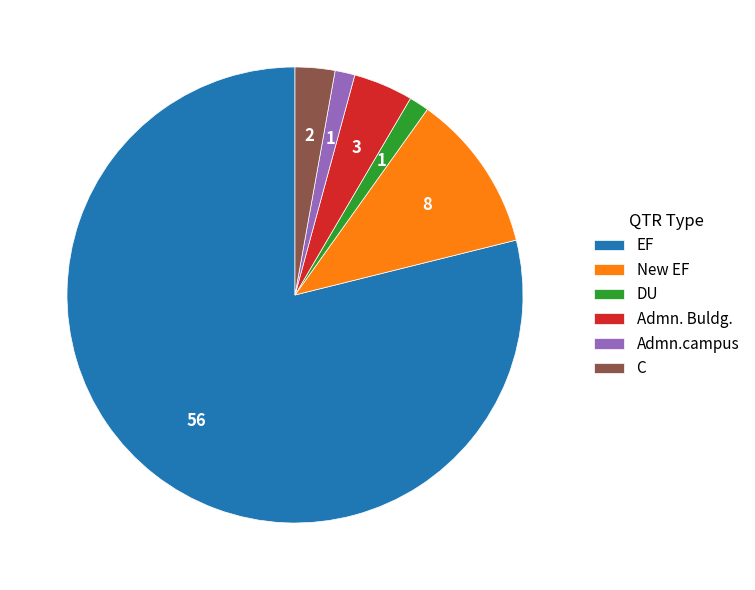

What is the largest slice in the pie chart?

EF